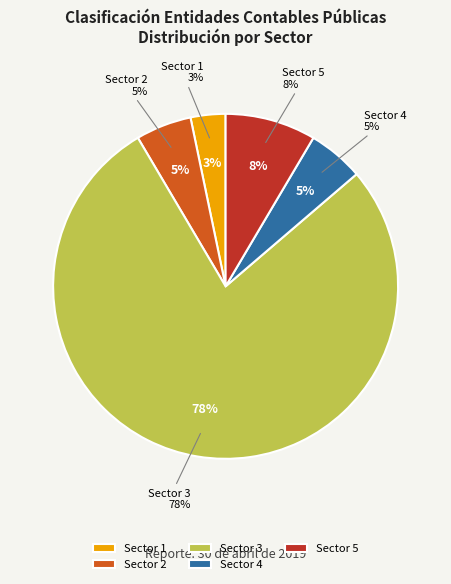

To the nearest percent, what portion does Sector 1 represent?

3%